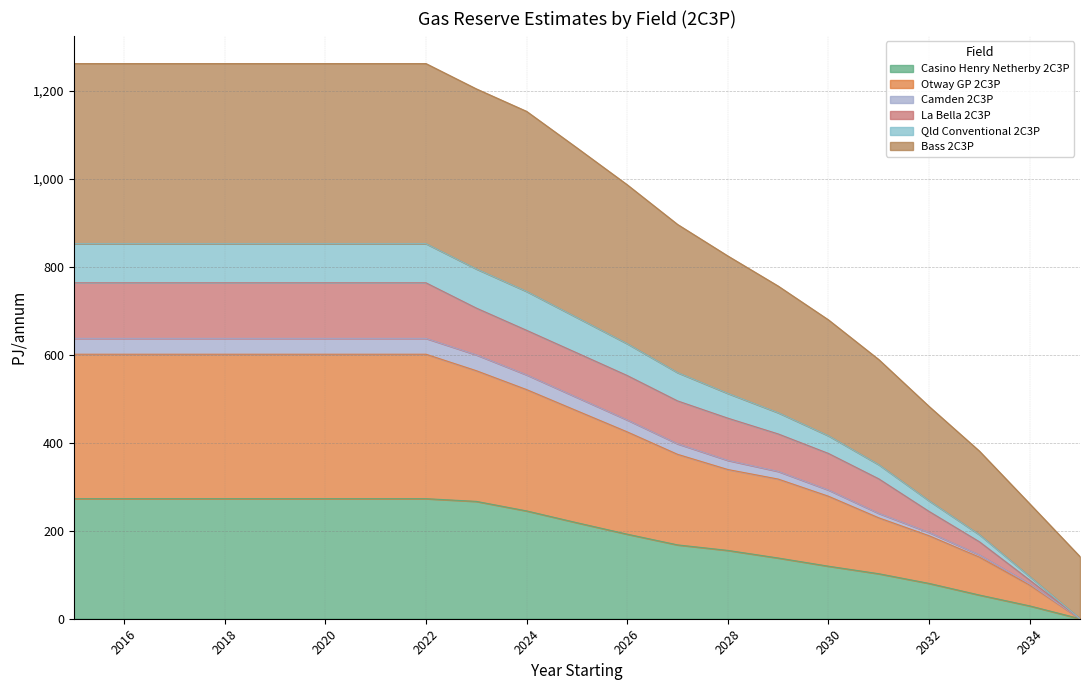

What is the highest value of the Casino Henry Netherby 2C3P series?

273.0